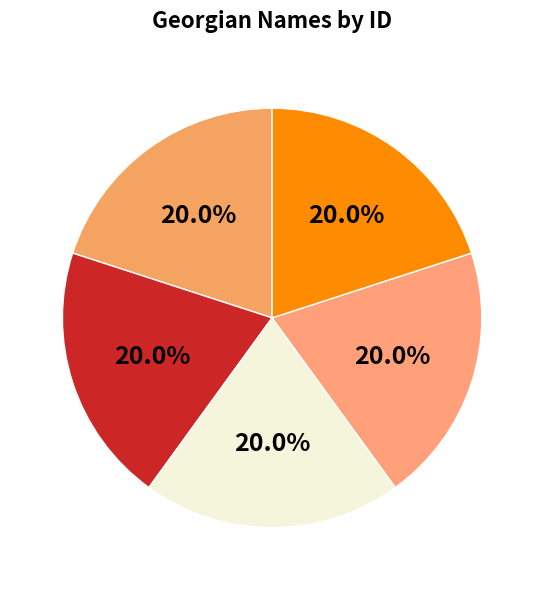

What percentage is the გიორგი სპირიდონის ძე სანაბულიძე slice, to the nearest percent?

20%